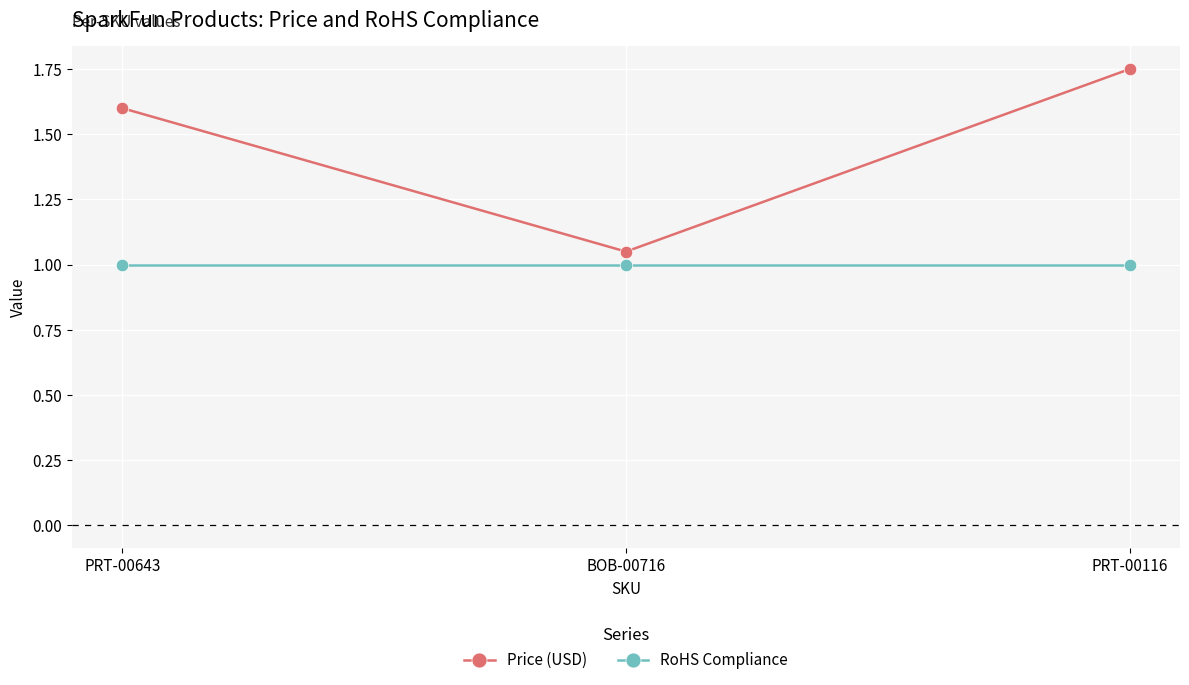

At PRT-00116, list the series in order from smallest to largest.

RoHS Compliance, Price (USD)